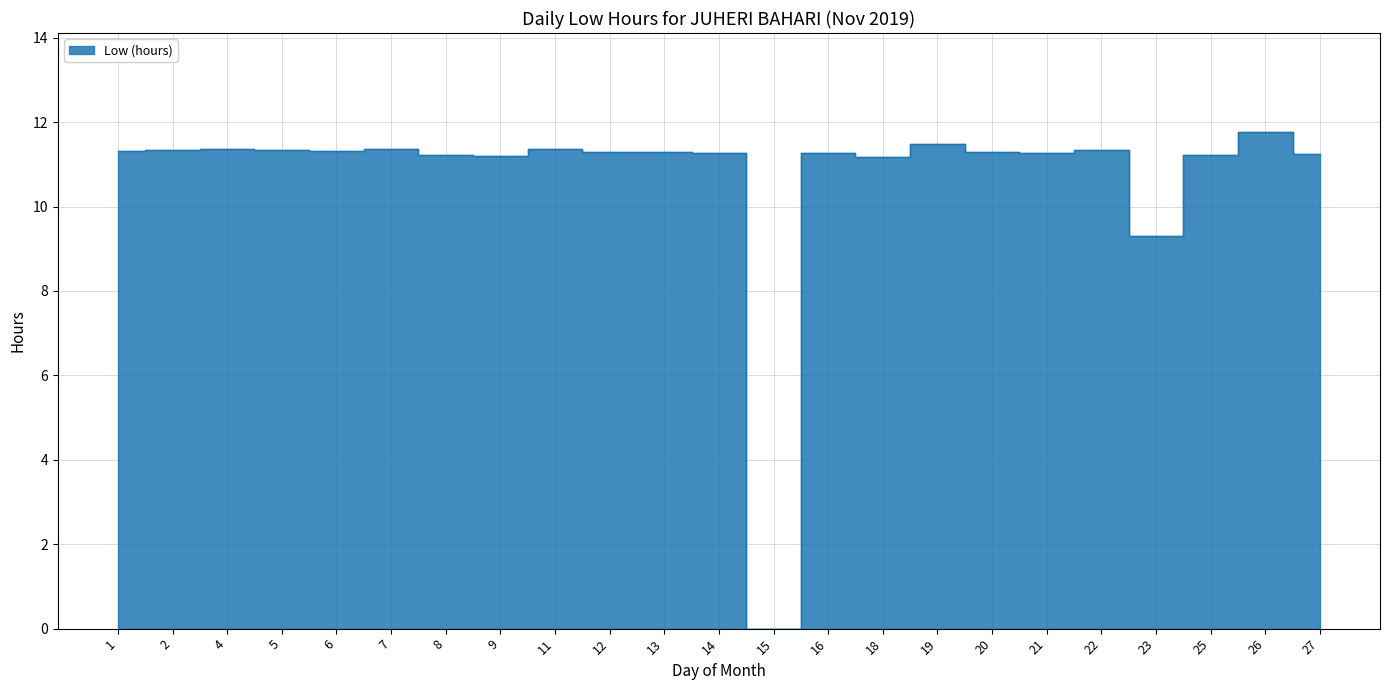

Which category has the highest value across all series?

26